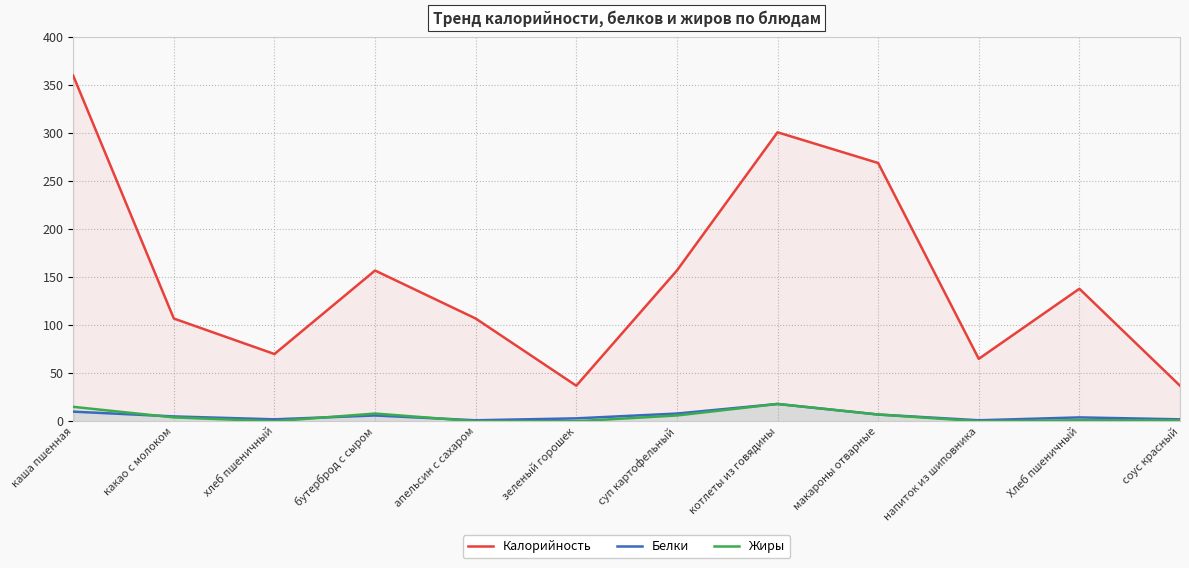

At how many categories does at least one series exceed 90?

8